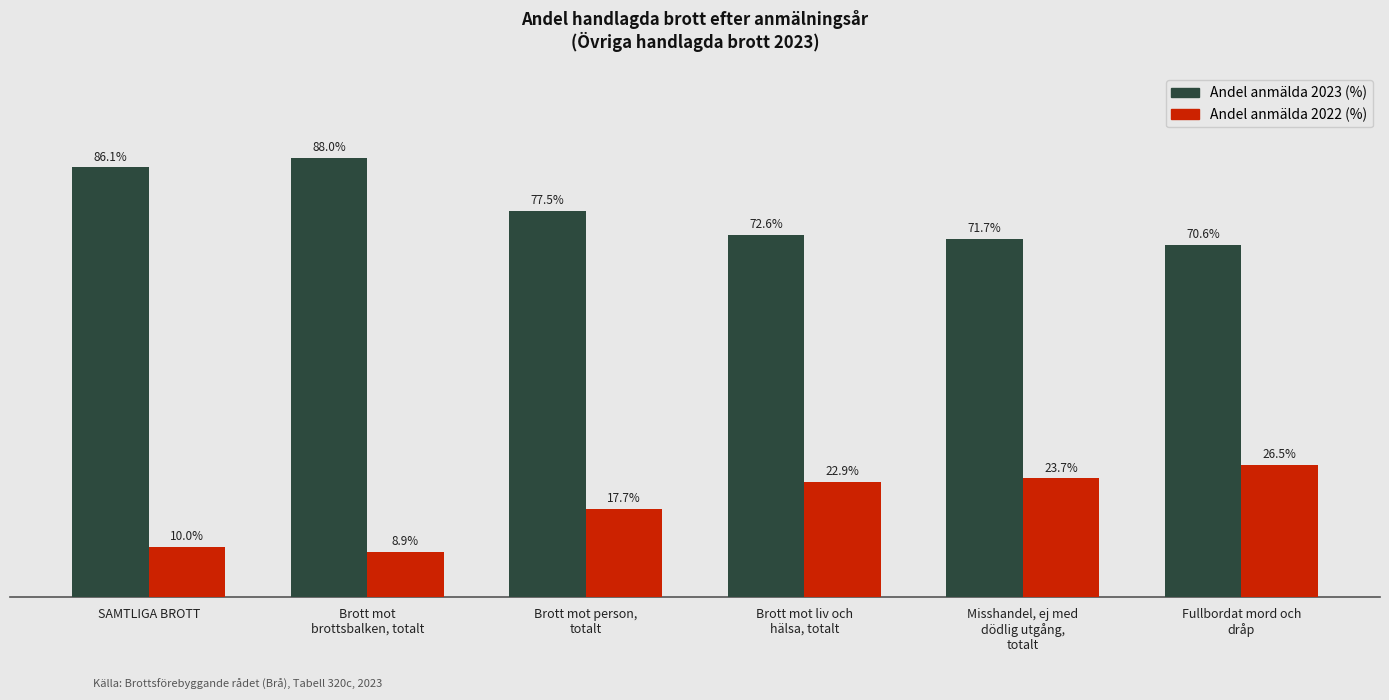

What is the label of the 4th bar from the right?

Brott mot person,
totalt